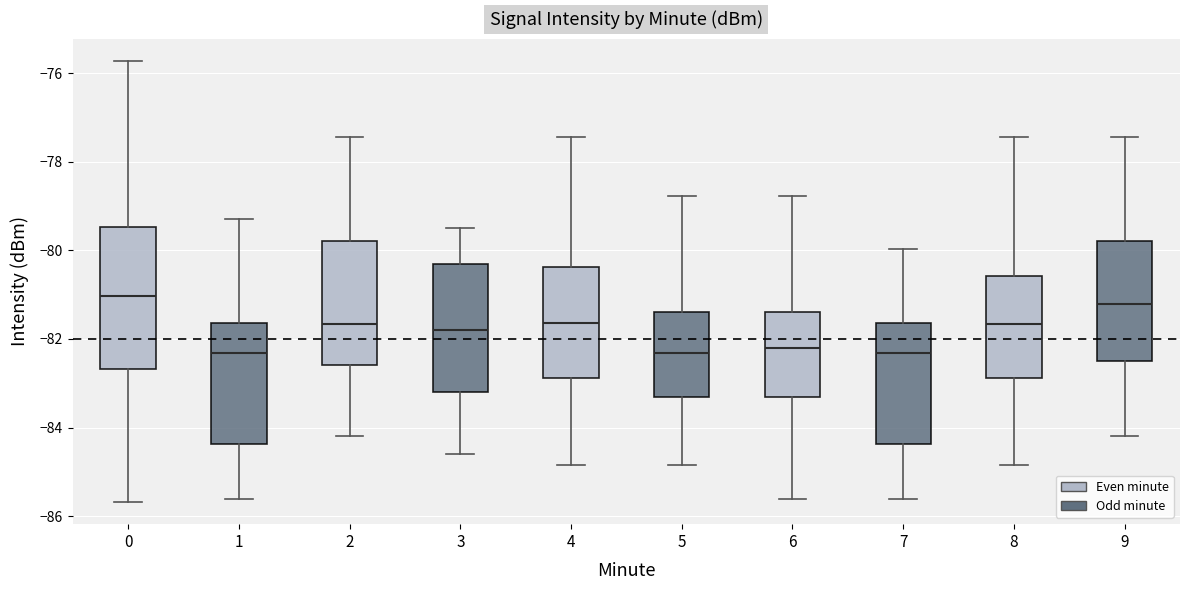

Where is the lower edge of the box at x = 1 on the y-axis? The values are not printed on the chart, so give them approximately, as read against the axis.

-84.4